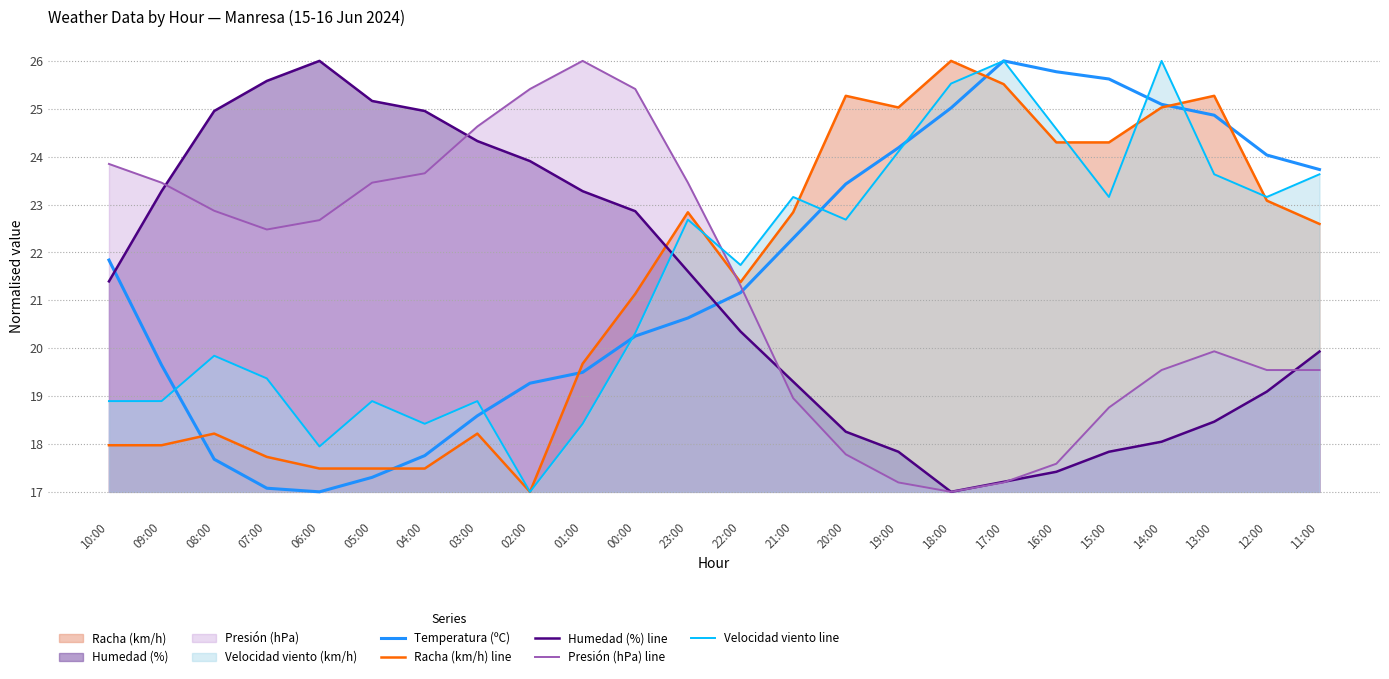

What is the value of the Humedad (%) line point at the 16th from the left?

17.8